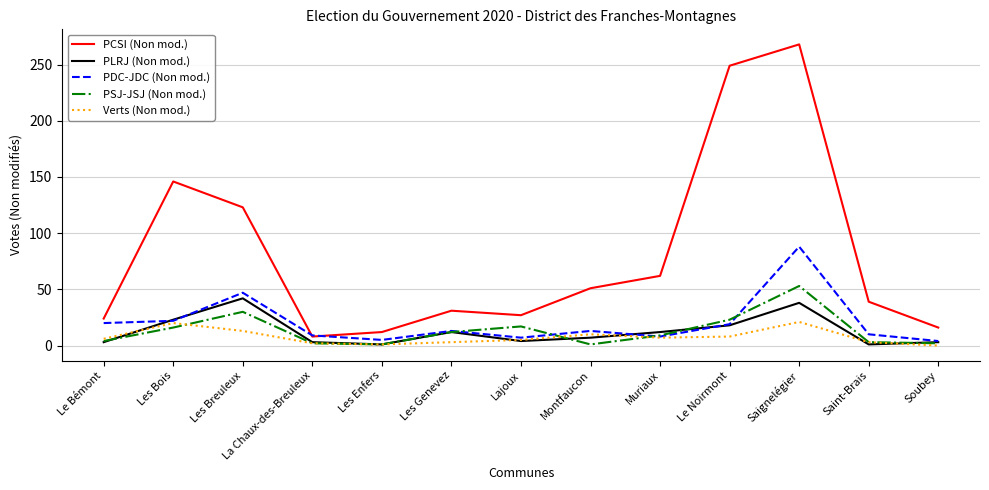

What is the total value across all series at Muriaux?

98